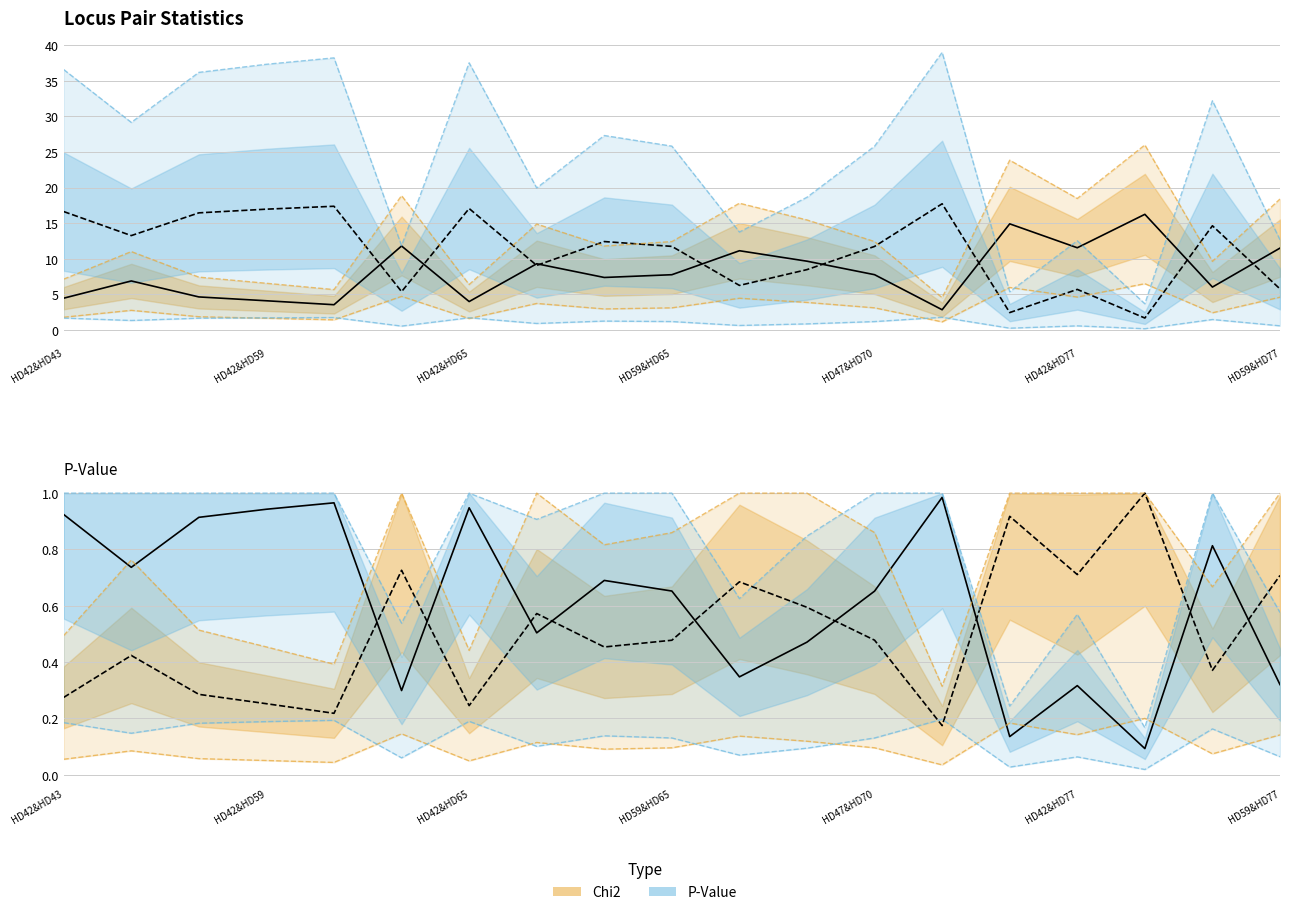

In Chi2, how many points are higher than both neighbors (excluding endpoints)?

6